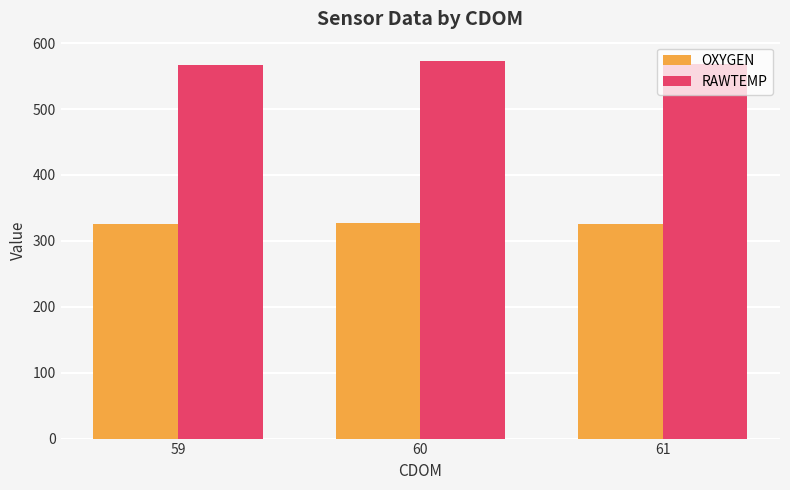

At how many categories does at least one series exceed 362?

3